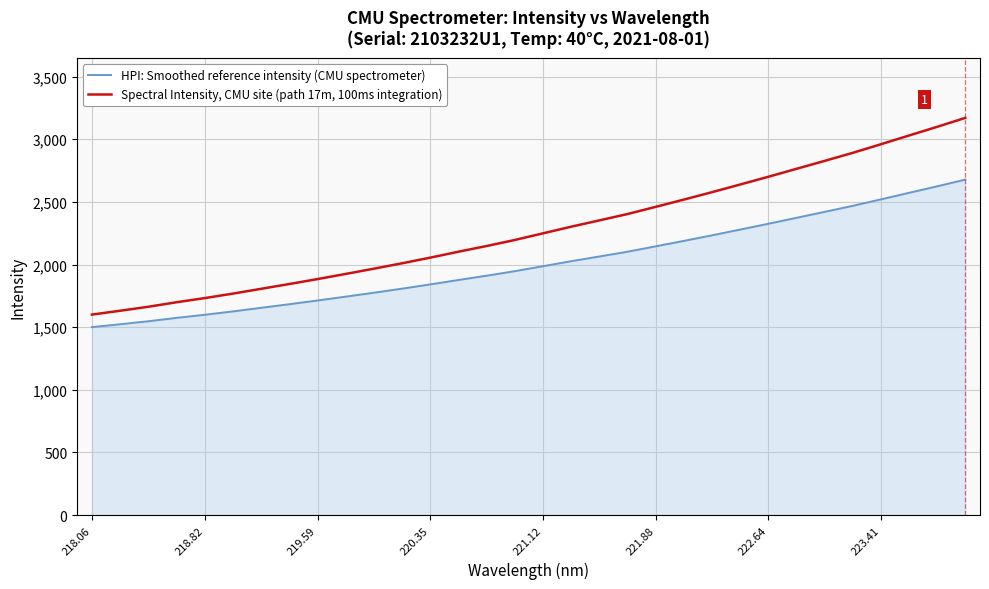

What is the sum of all HPI: Smoothed reference intensity (CMU spectrometer) values?

64327.6